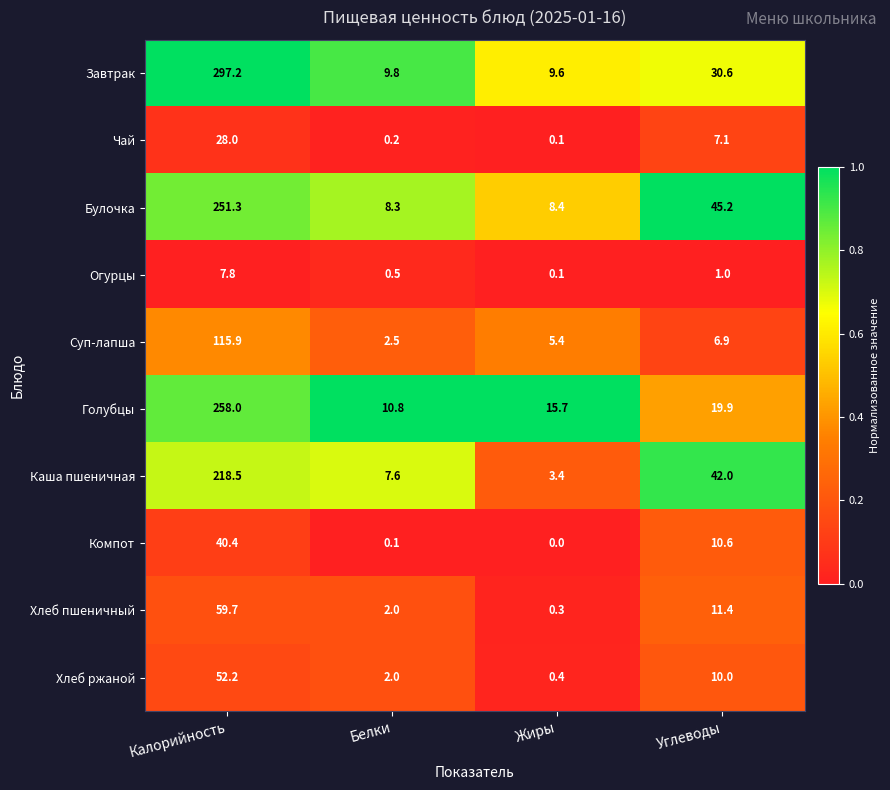

What is the total value across all series at Калорийность?

1329.0